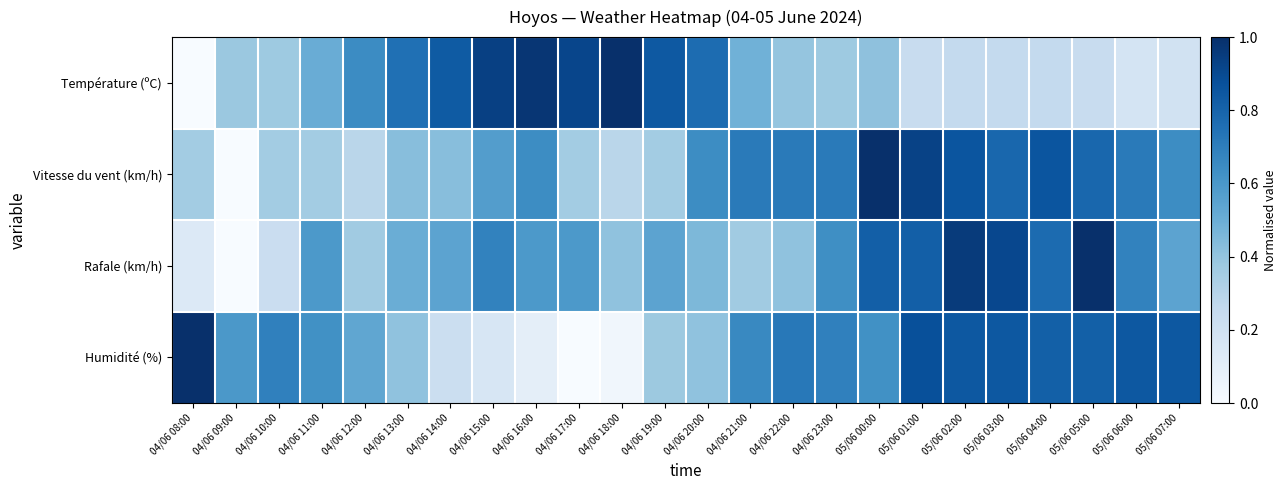

At 05/06 05:00, list the series in order from smallest to largest.

row_0, row_1, row_3, row_2